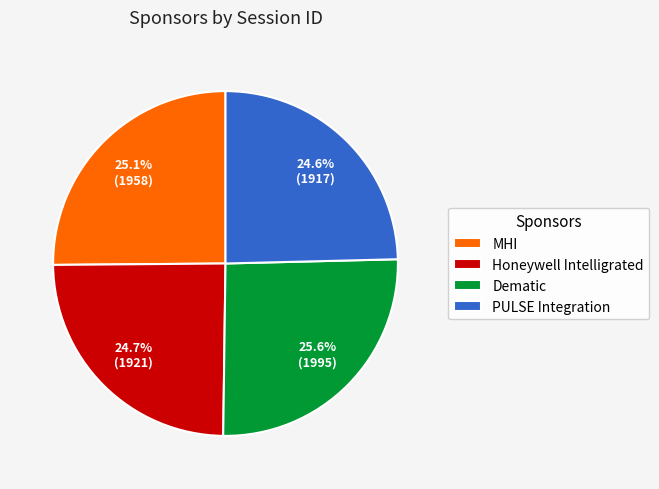

True or false: Honeywell Intelligrated accounts for 15% of the total.

False